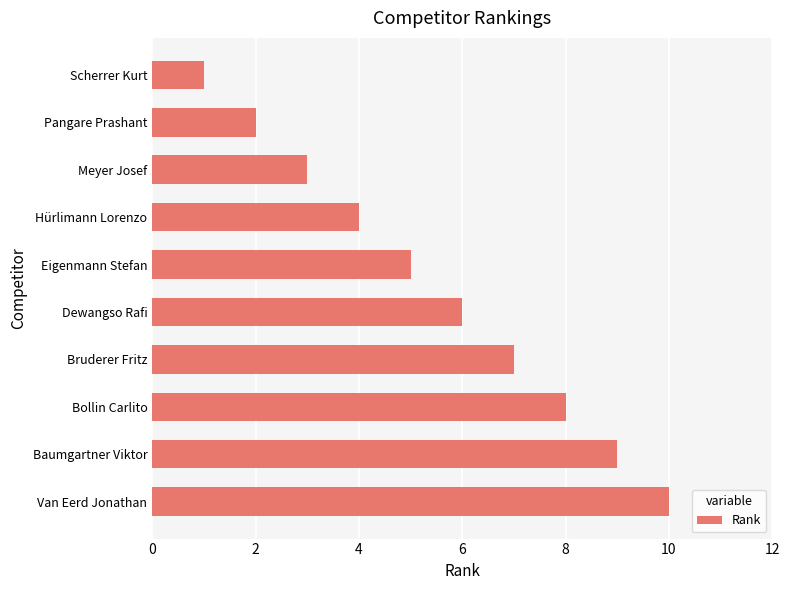

What is the smallest value displayed?

1